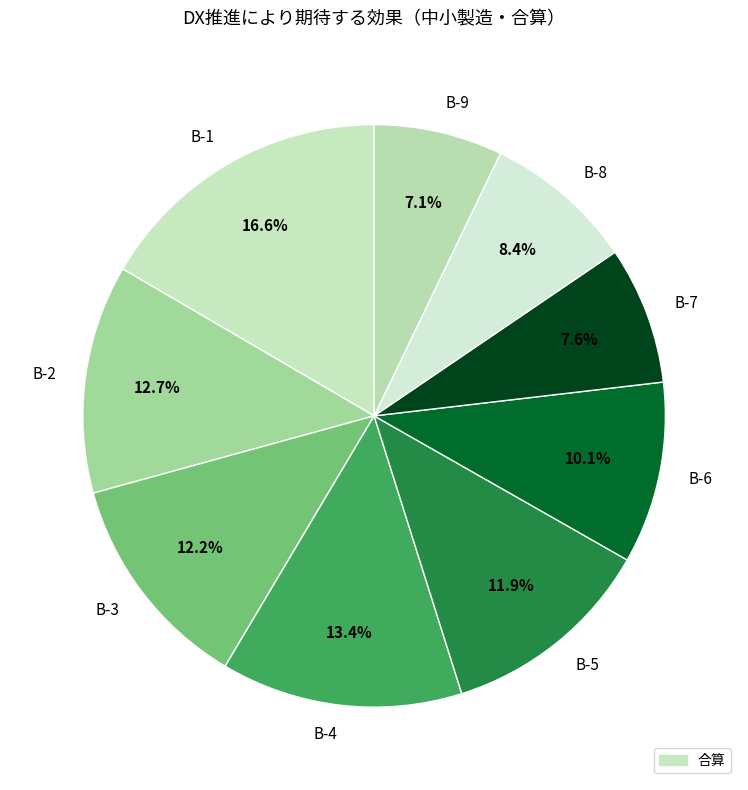

To the nearest percent, what percentage of the pie is B-7?

8%